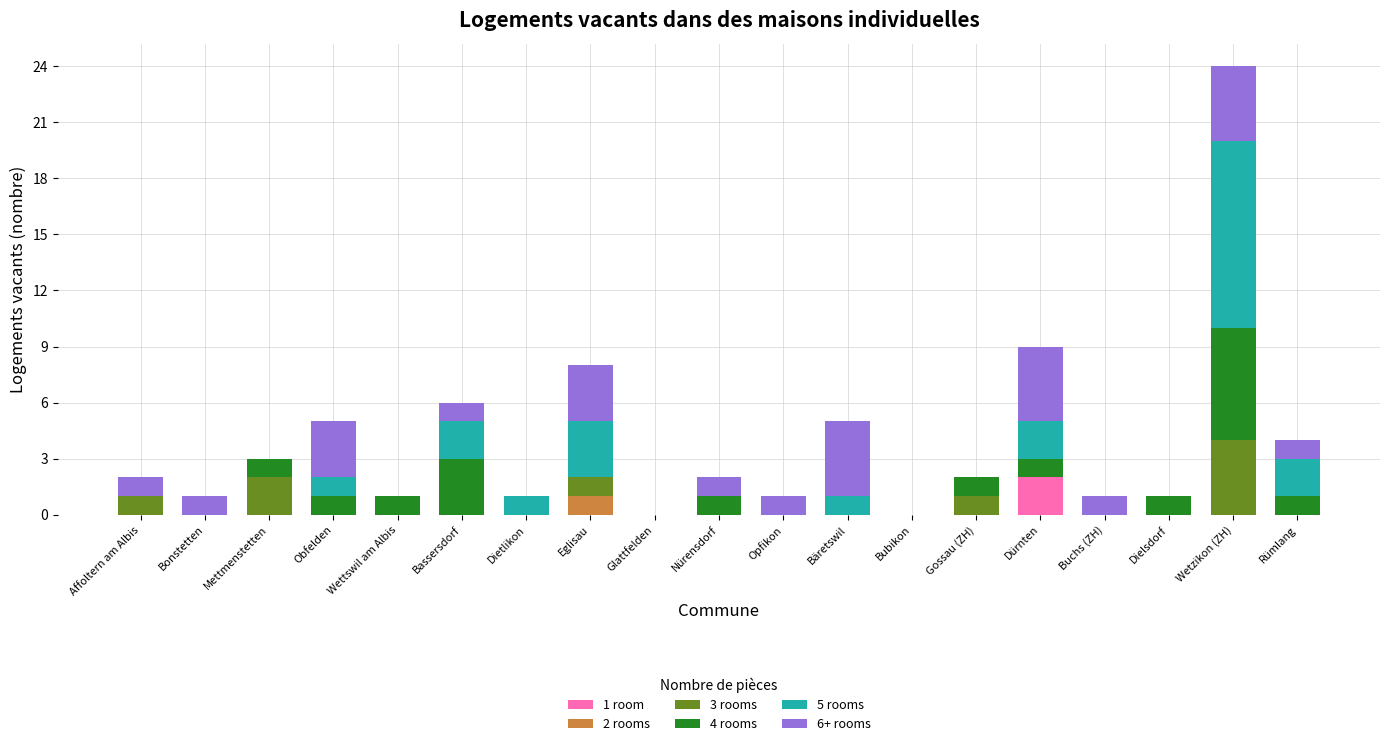

Is it true that 1 room equals 0 at Dielsdorf?

True